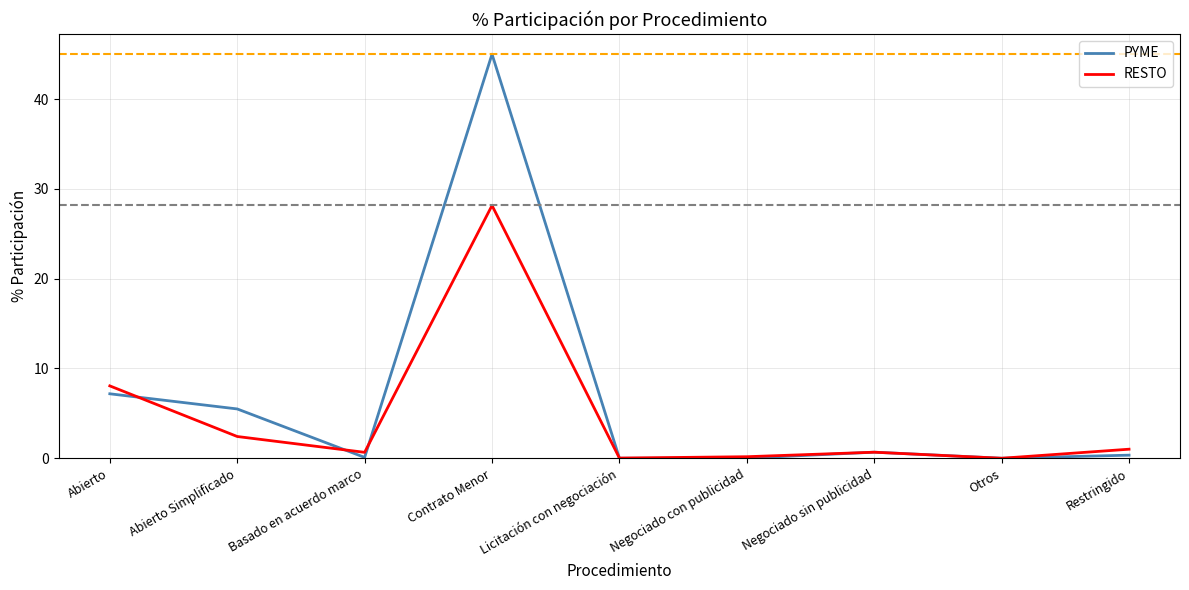

At which label is RESTO closest to 14?

Abierto